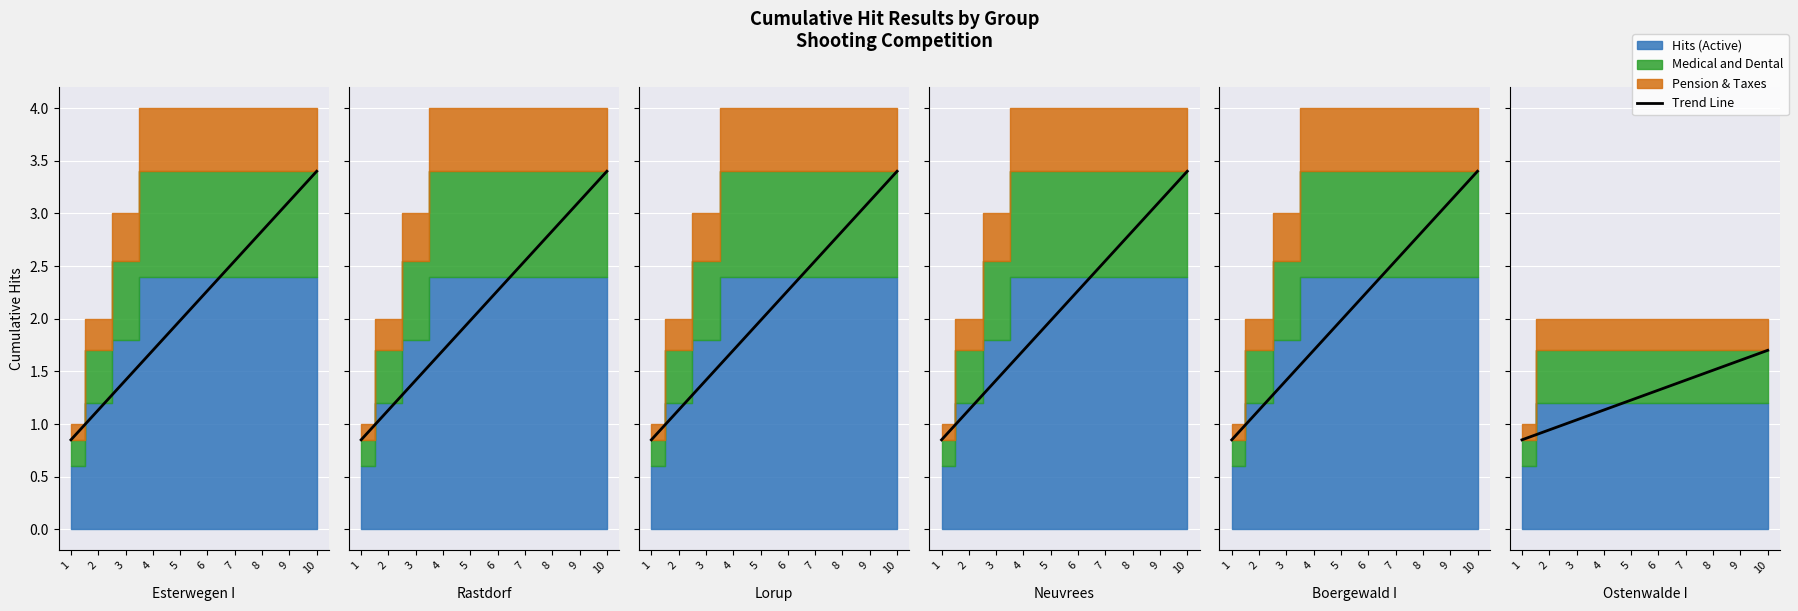

List the labels in order of value, smallest first.

1, 2, 3, 4, 5, 6, 7, 8, 9, 10